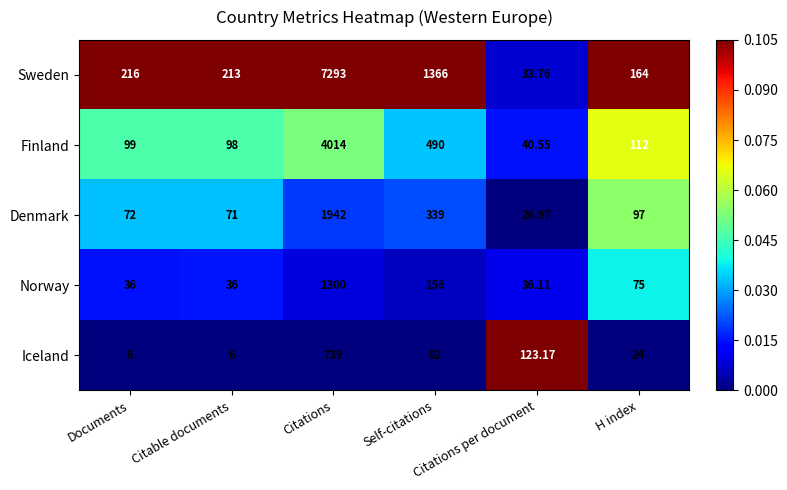

Which series has the largest range (max minus min)?

Sweden